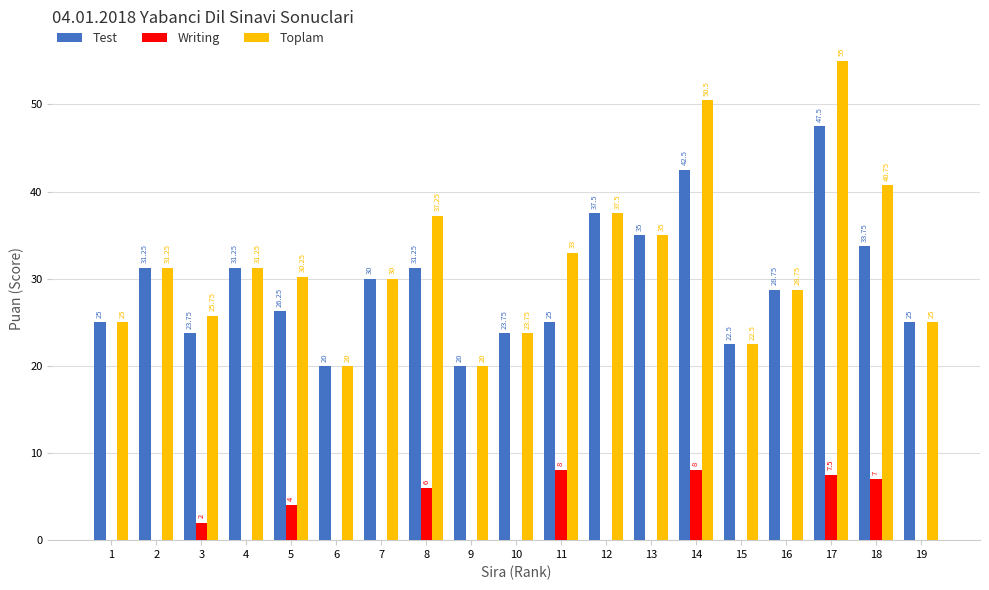

Which series has the largest total across all categories?

Toplam